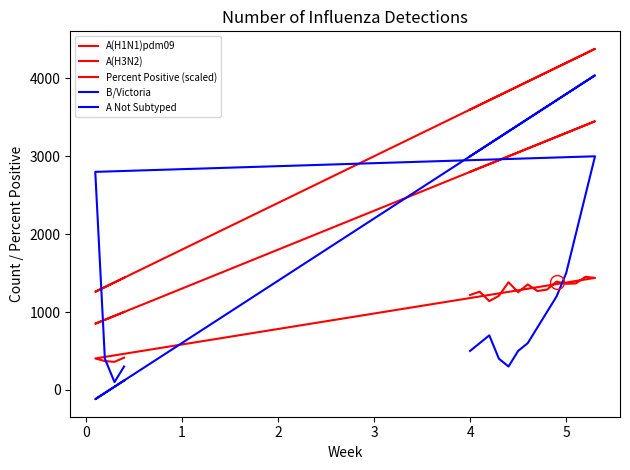

Between 1 and 10, which series saw the biggest shift?

A Not Subtyped